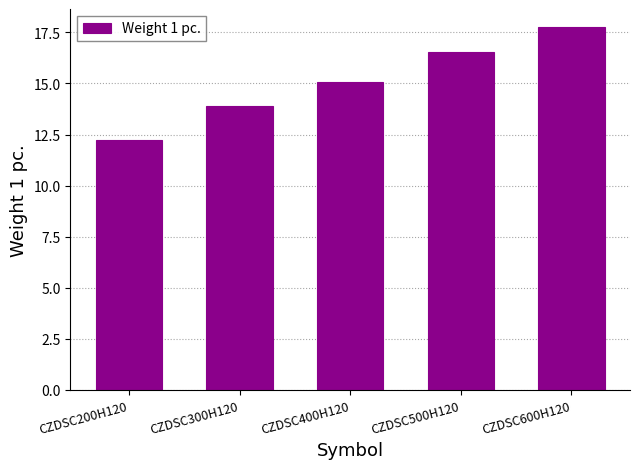

How many values are between 13 and 16?

2